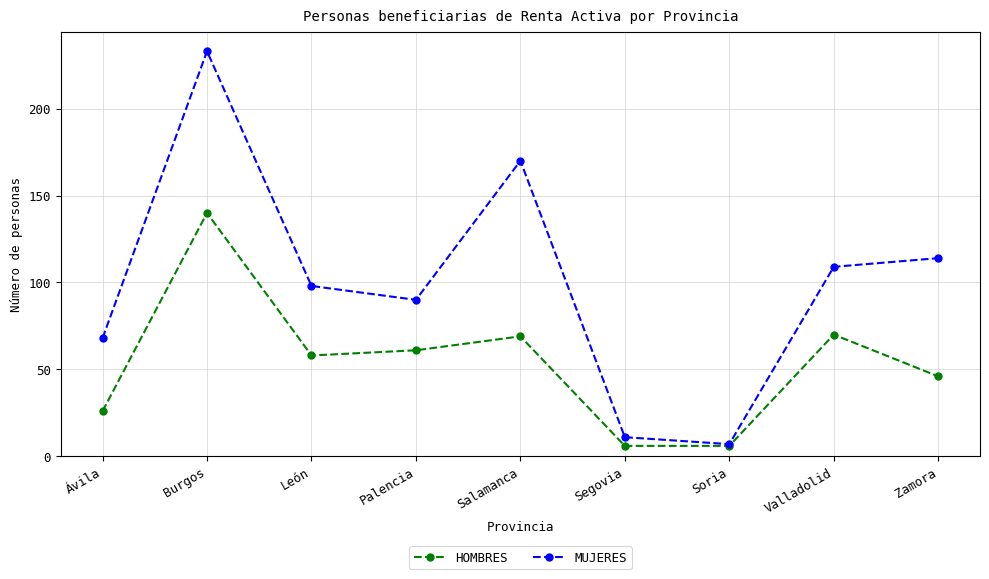

At León, list the series in order from largest to smallest.

MUJERES, HOMBRES